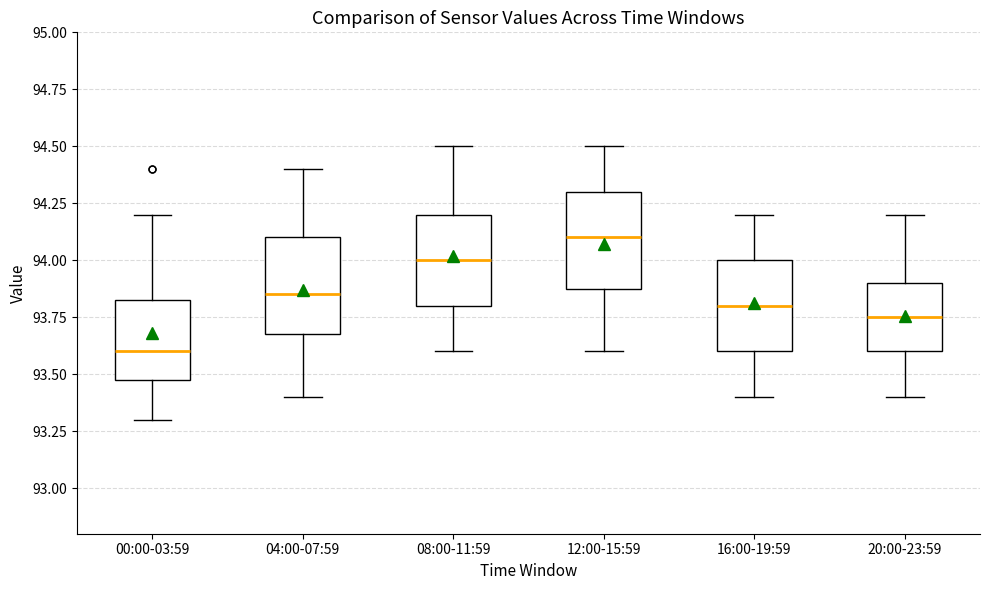

Reading left to right, transcribe this box plot: for each box, give where its median line is, the range the box spans, and where its two whiskers end, as read against the y-axis. The values are not printed on the chart, so give them approximately, as read against the axis.

00:00-03:59: median 93.60, box 93.50 to 93.85, whiskers 93.30 to 94.20
04:00-07:59: median 93.85, box 93.70 to 94.10, whiskers 93.40 to 94.40
08:00-11:59: median 94.00, box 93.80 to 94.20, whiskers 93.60 to 94.50
12:00-15:59: median 94.10, box 93.90 to 94.30, whiskers 93.60 to 94.50
16:00-19:59: median 93.80, box 93.60 to 94.00, whiskers 93.40 to 94.20
20:00-23:59: median 93.75, box 93.60 to 93.90, whiskers 93.40 to 94.20